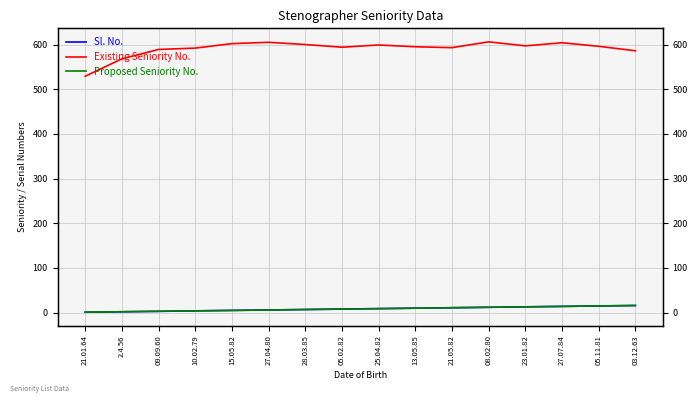

True or false: Sl. No. and Existing Seniority No. intersect in this chart.

False